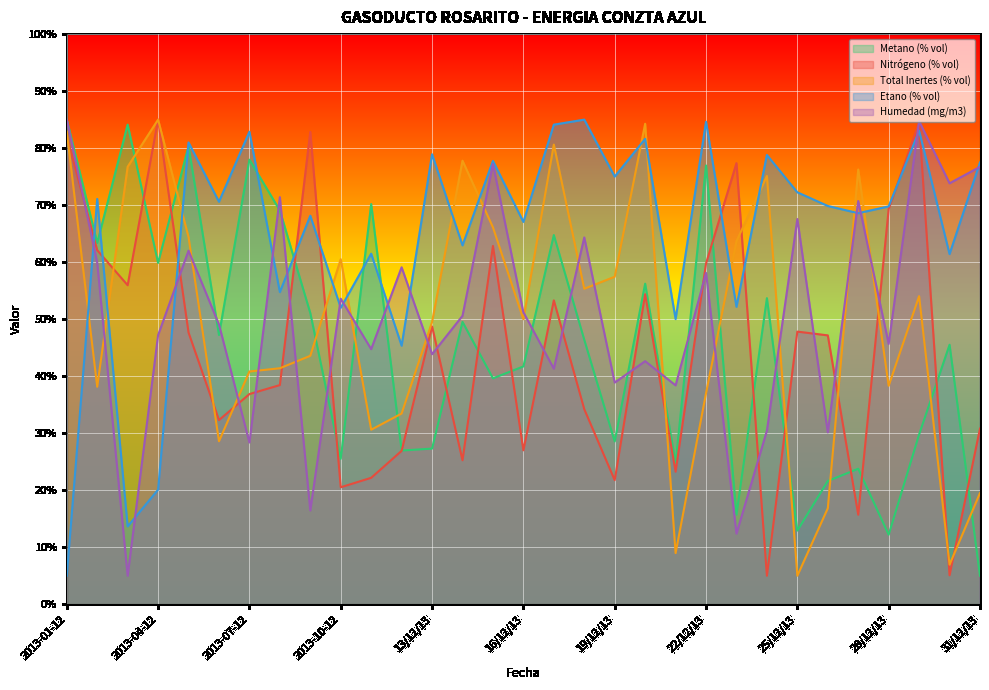

True or false: Nitrógeno (% vol) has a value of 5.0 at 24/12/13.

True